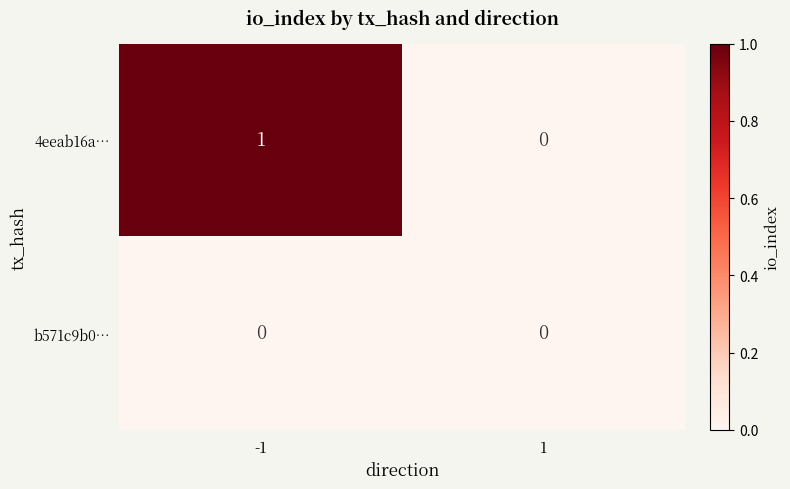

The value of 4eeab16a… at -1 is 1. True or false?

True